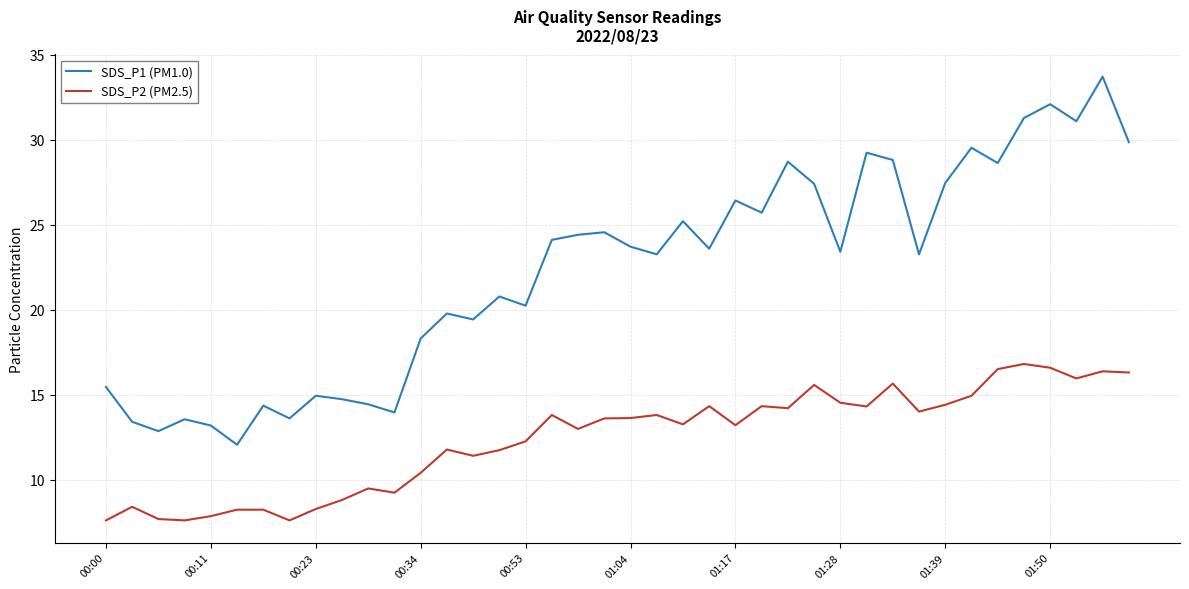

List the series in order of their overall mean, lowest first.

SDS_P2 (PM2.5), SDS_P1 (PM1.0)